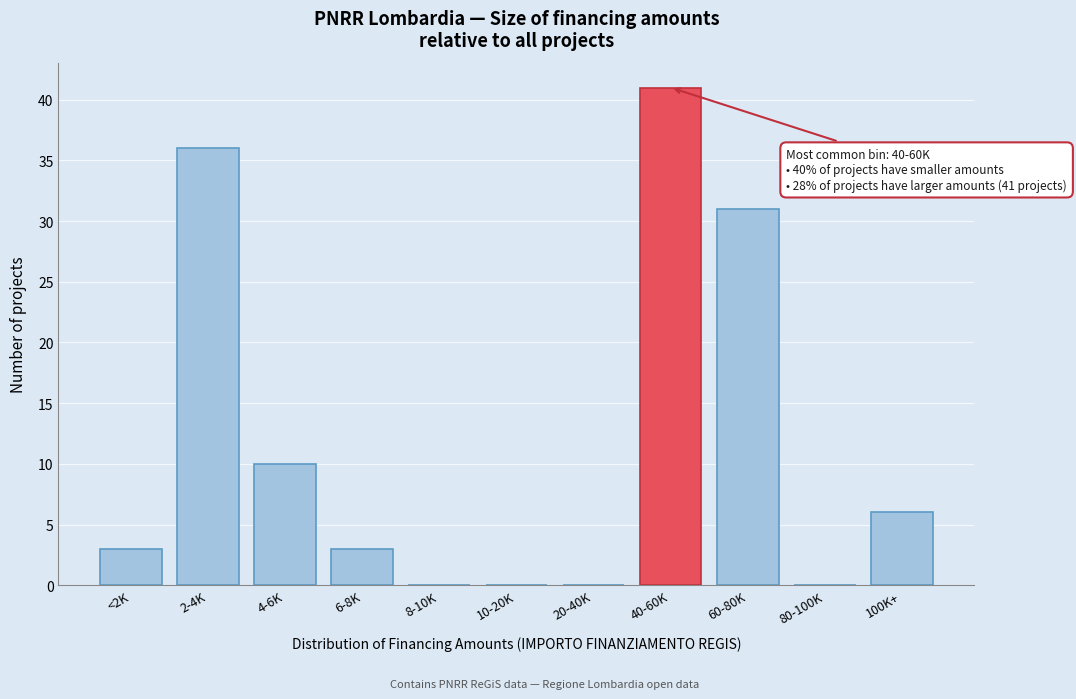

Reading left to right, list all the values displayed in this chart.

<2K=3	2-4K=36	4-6K=10	6-8K=3	8-10K=0	10-20K=0	20-40K=0	40-60K=41	60-80K=31	80-100K=0	100K+=6